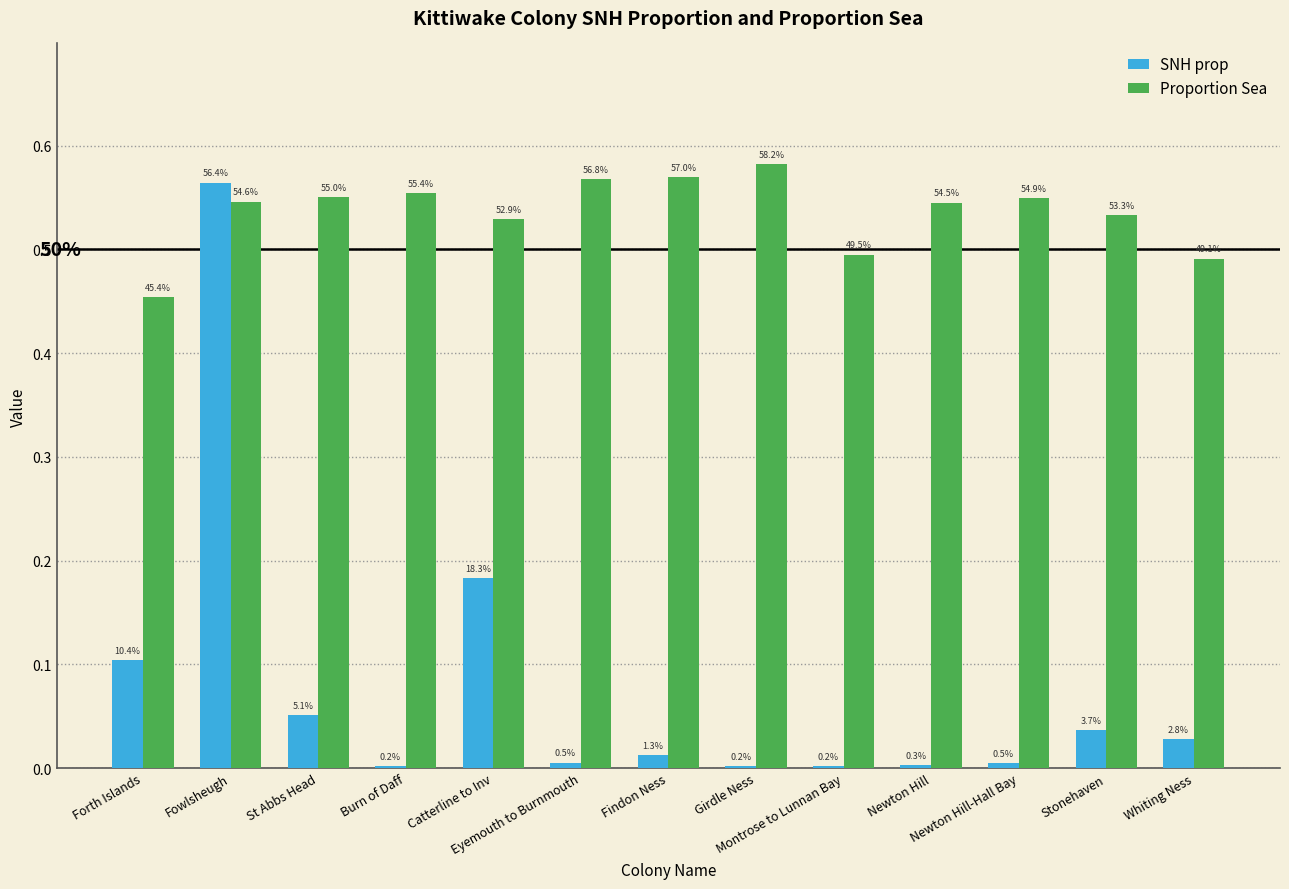

What are all the series names shown in the legend?

SNH prop, Proportion Sea